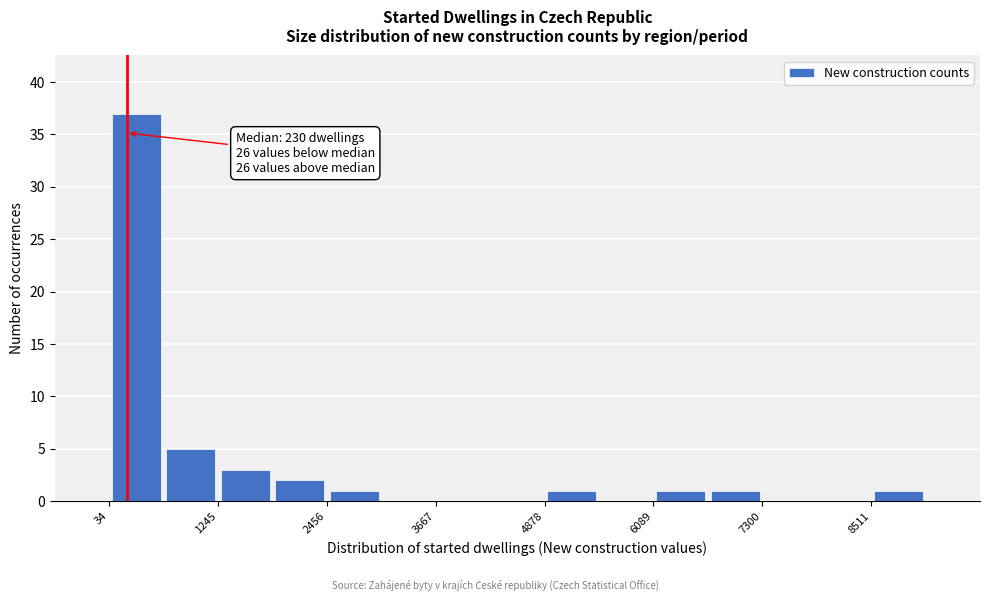

Read against the x-axis, roughly where is the centre of the tallest bar?

400